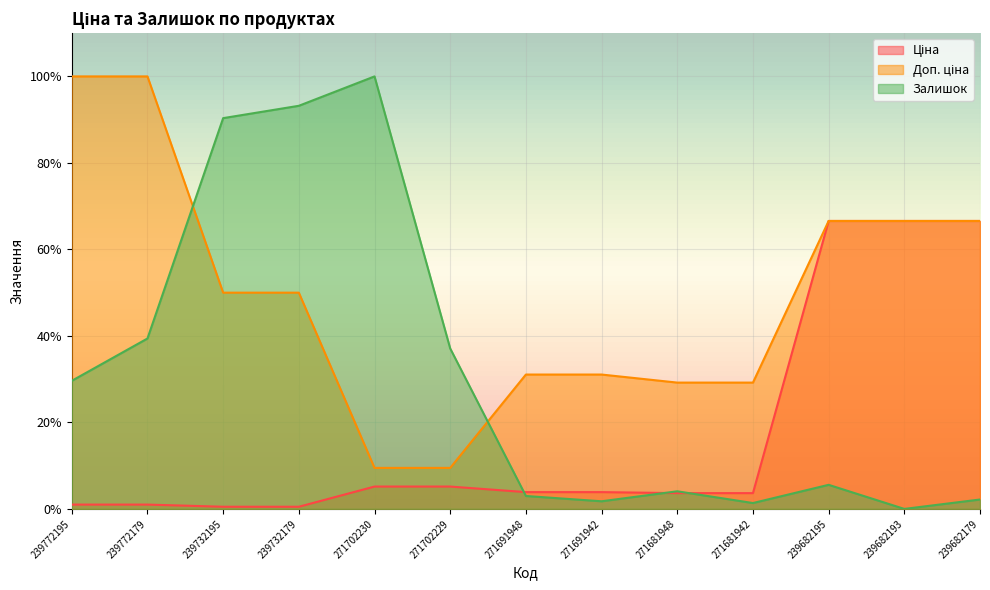

Does the chart display data point markers on the line(s)?

No